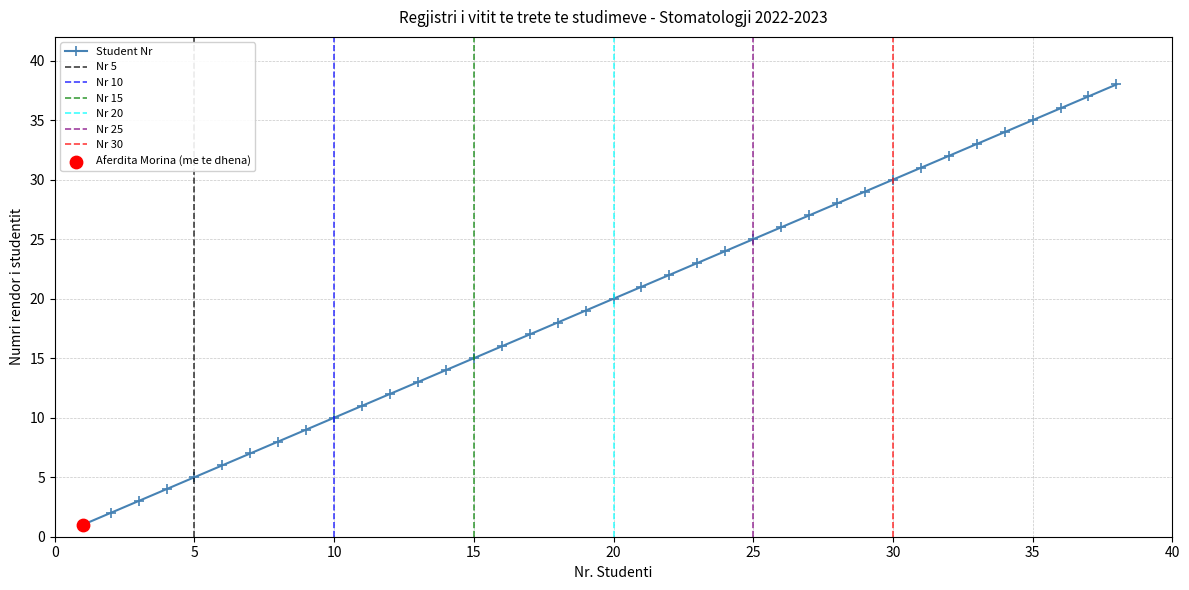

Approximately how many times larger is the value at 23 compared to 27?

0.9